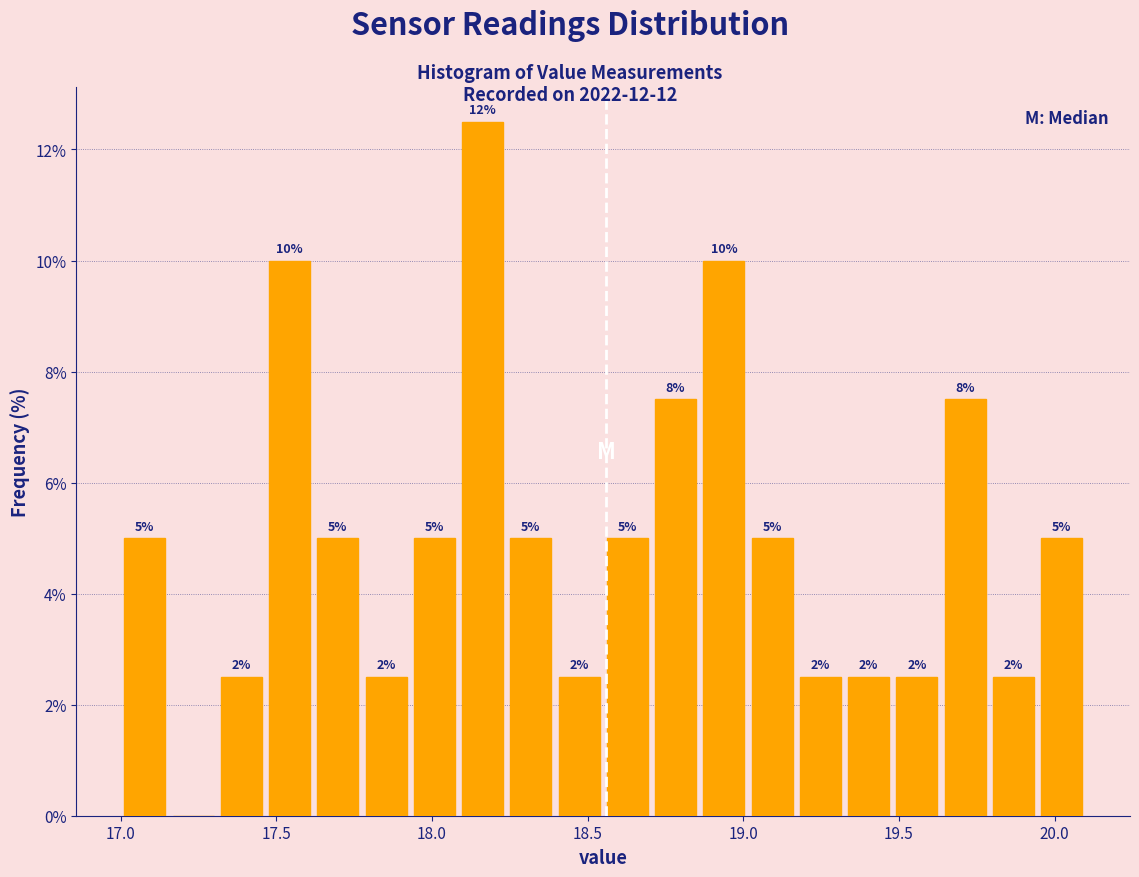

Around what value on the x-axis is the tallest bar? Give the approximate position of its centre, as read against the axis.

18.15